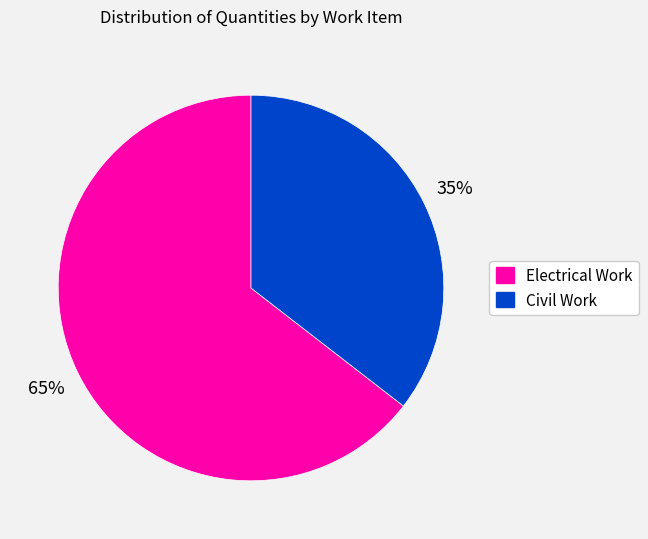

To the nearest percent, what is the average slice percentage?

50%